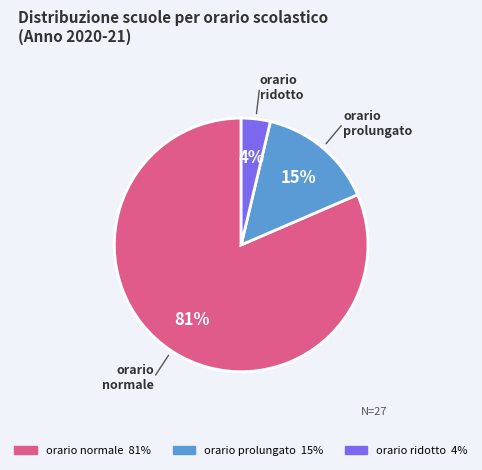

Which has a higher value, orario ridotto or orario prolungato?

orario prolungato